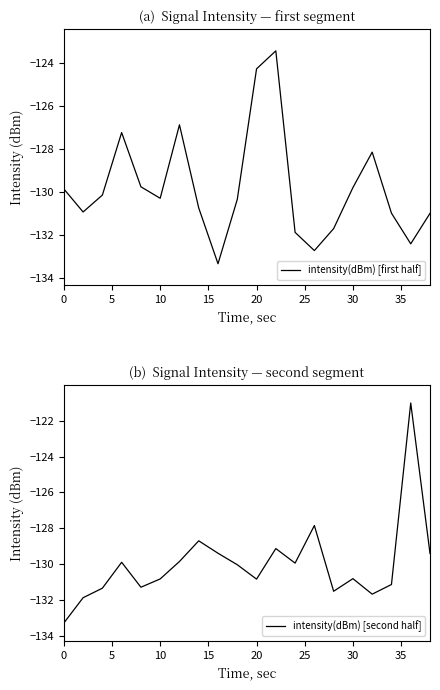

How many times do intensity(dBm) [first half] and intensity(dBm) [second half] cross each other?

5